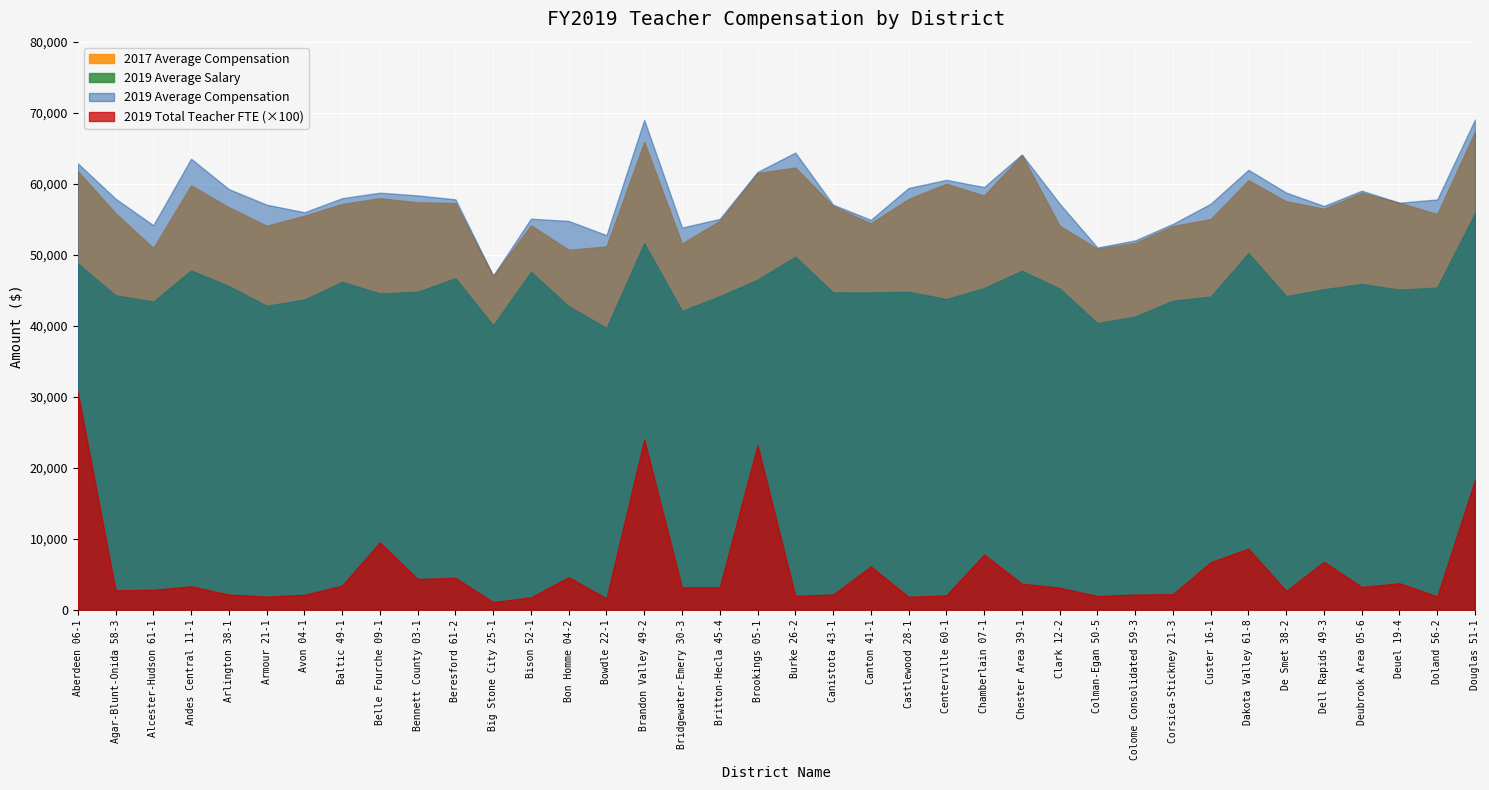

What is the smallest value displayed?

1077.0